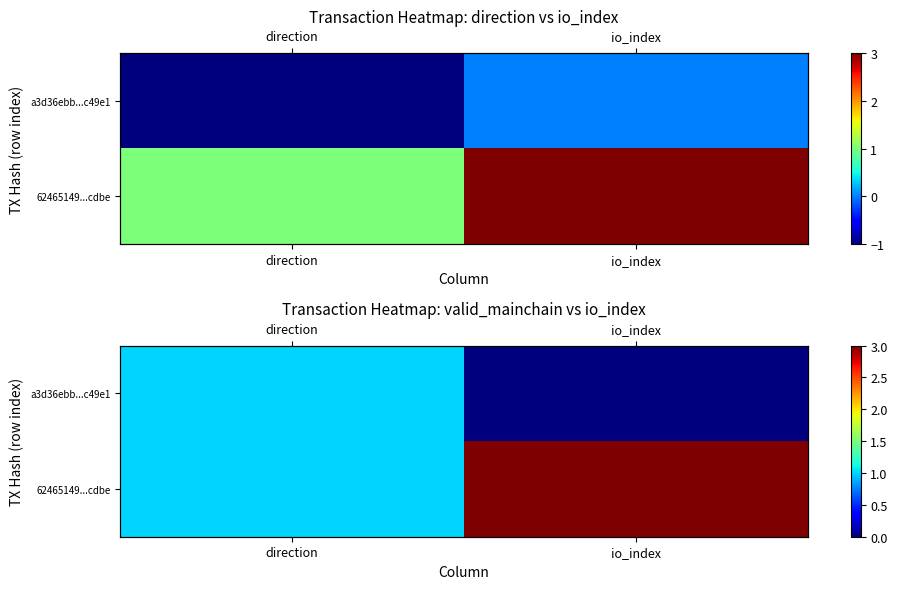

Is it true that 62465149...cdbe equals 3 at io_index?

True